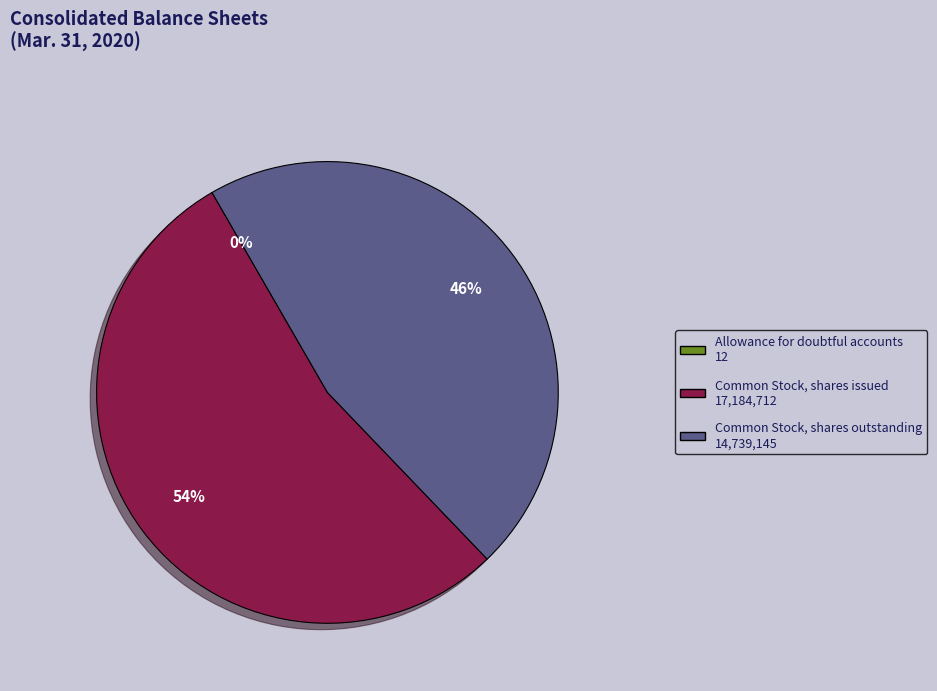

To the nearest percent, what is the average slice percentage?

33%